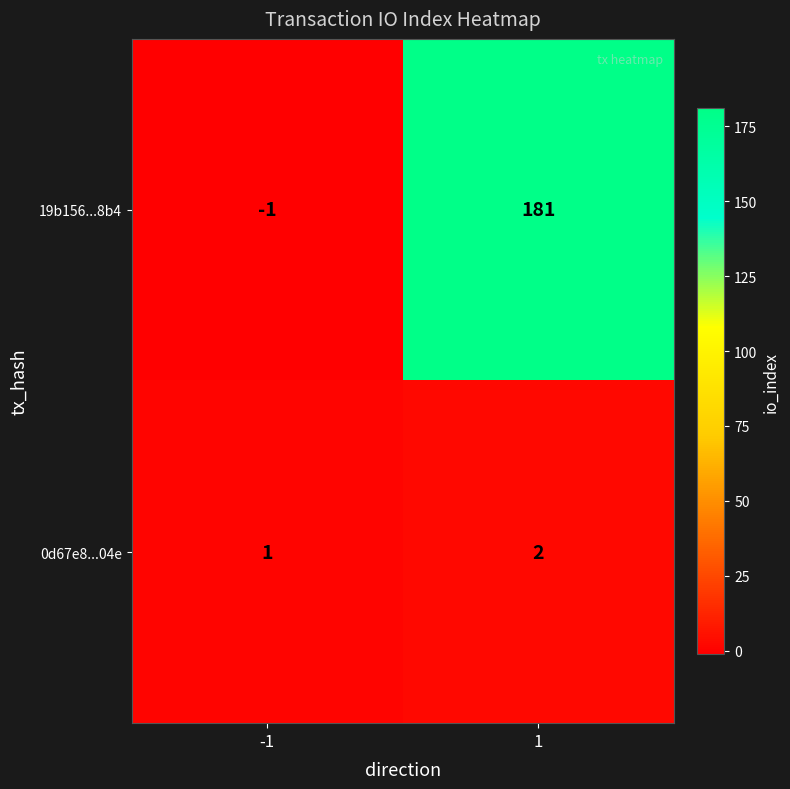

What is the spread (max minus min) of values at -1?

2